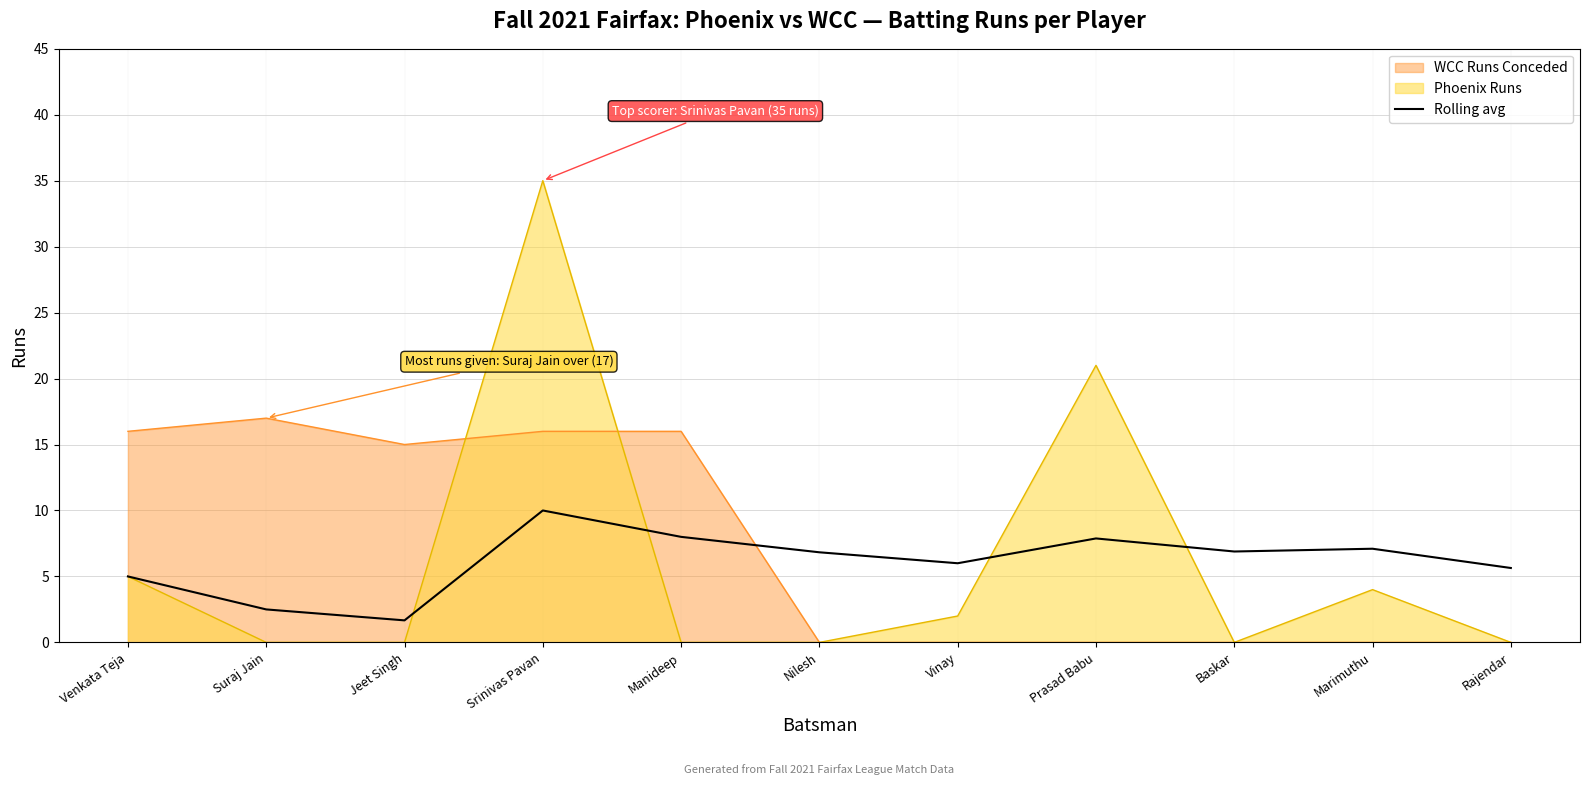

What is the label of the 10th point from the left?

Marimuthu